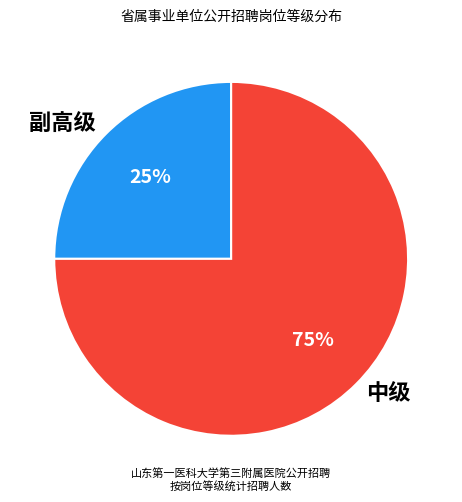

To the nearest percent, what portion does 副高级 represent?

25%